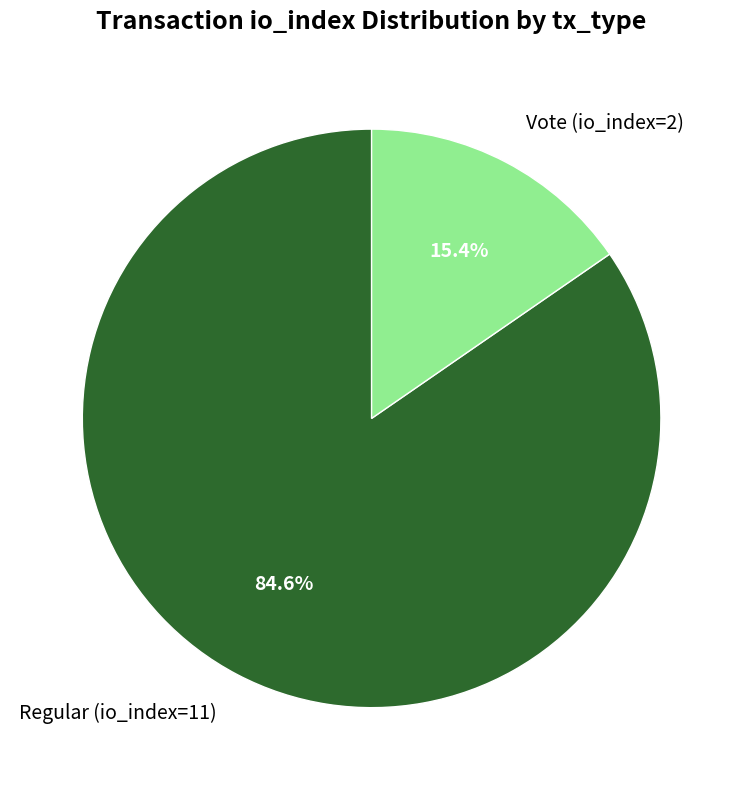

What percentage is the Regular (io_index=11) slice, to the nearest percent?

85%